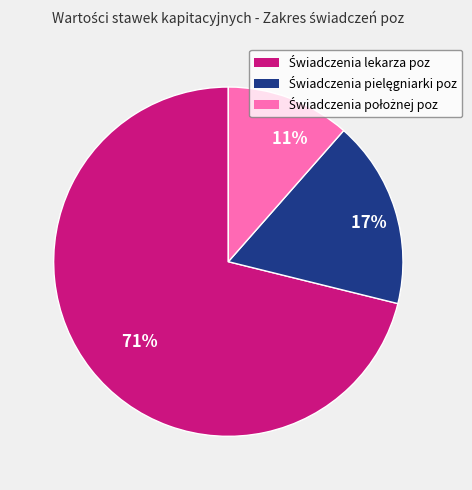

To the nearest percent, what is the average slice percentage?

33%